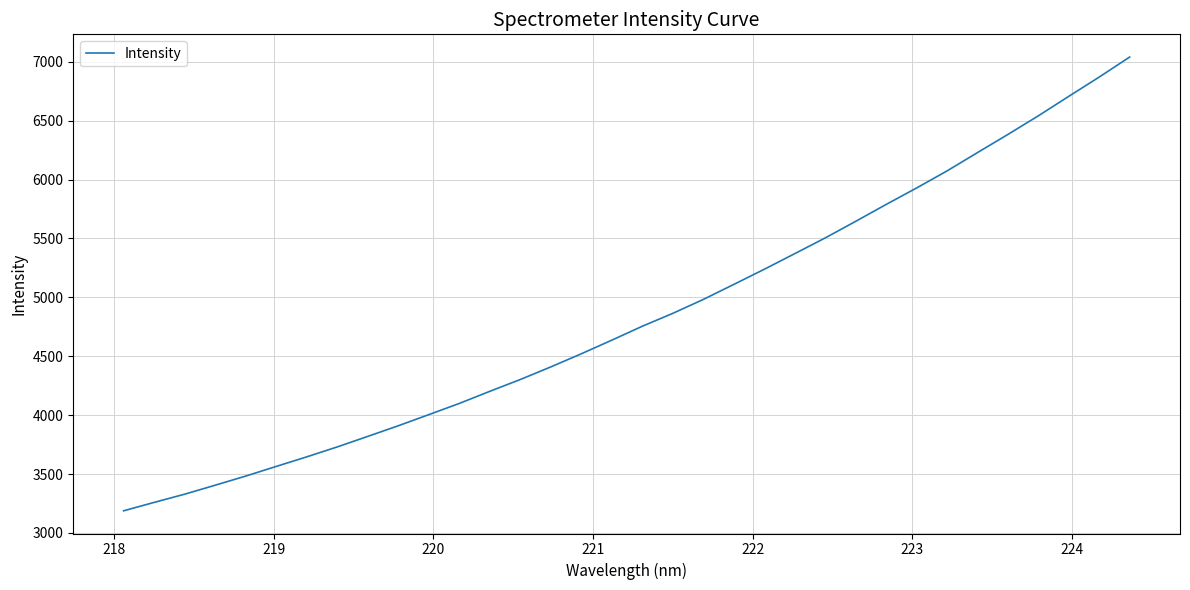

What is the difference between the maximum and minimum values?

3852.0